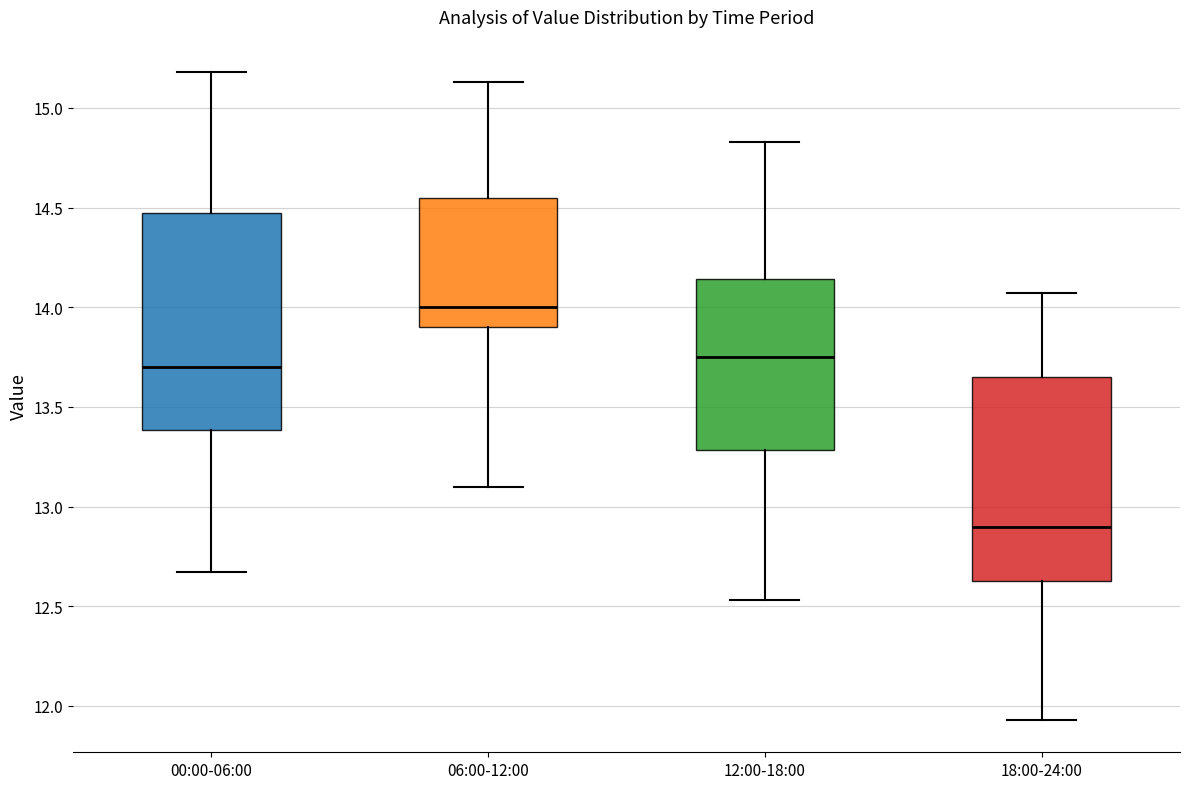

Which box has the lowest median line?

18:00-24:00